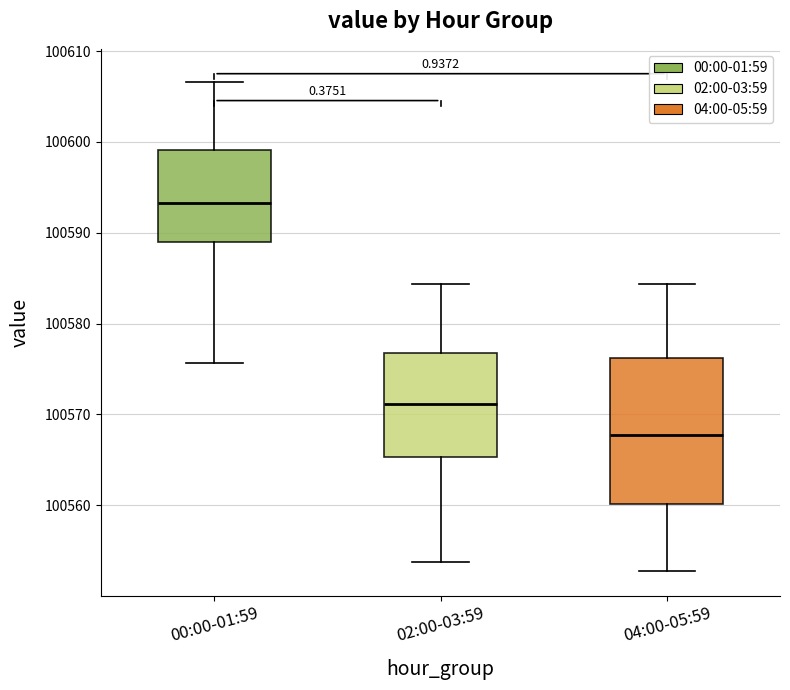

Which box is the tallest, from its lower edge to its upper edge?

04:00-05:59